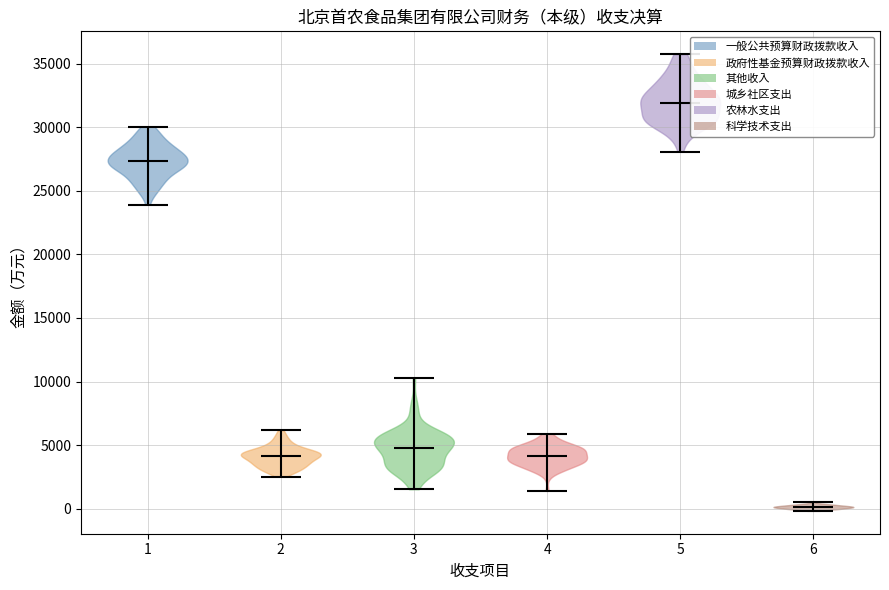

Where does the median line of the violin at x = 6 sit on the y-axis? The values are not printed on the chart, so give them approximately, as read against the axis.

0